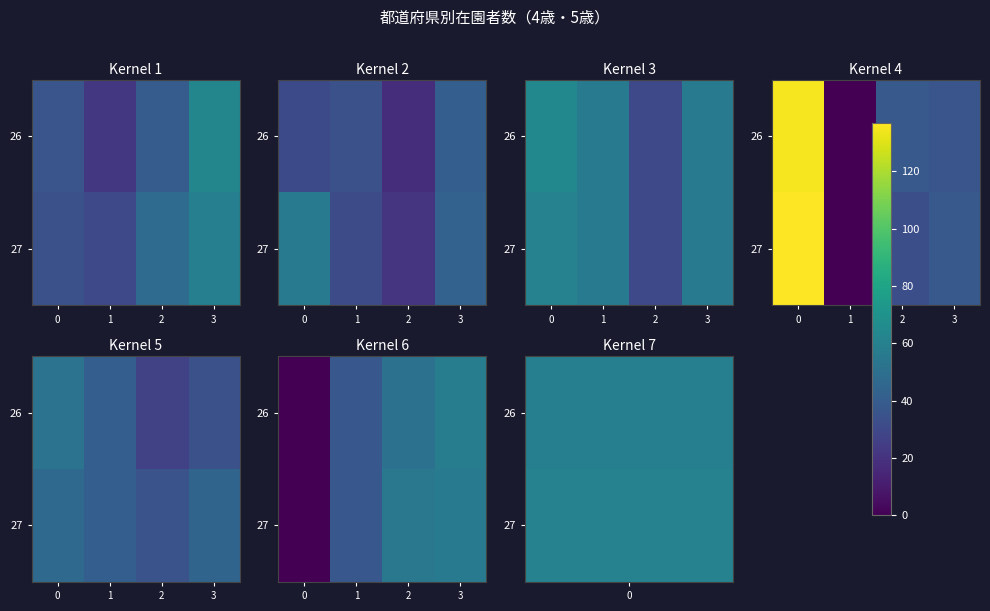

What is the difference between the 27 values at 0 and 1?

37